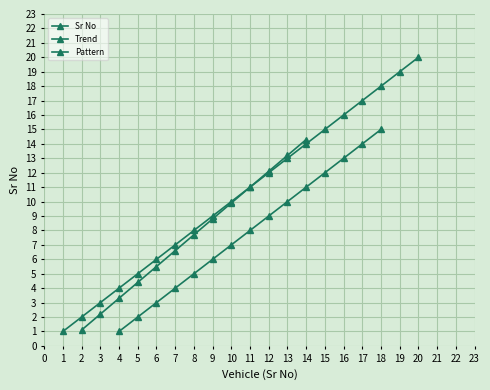

What is the difference between the maximum and minimum values?

19